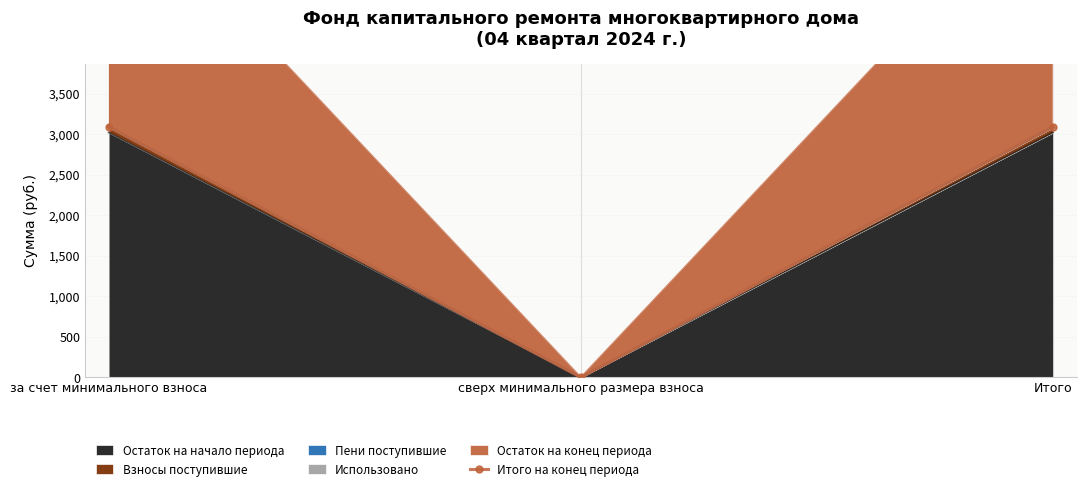

Reading right to left, what are all the values shown in this chart?

Итого=3094.8	сверх минимального размера взноса=0.0	за счет минимального взноса=3094.8